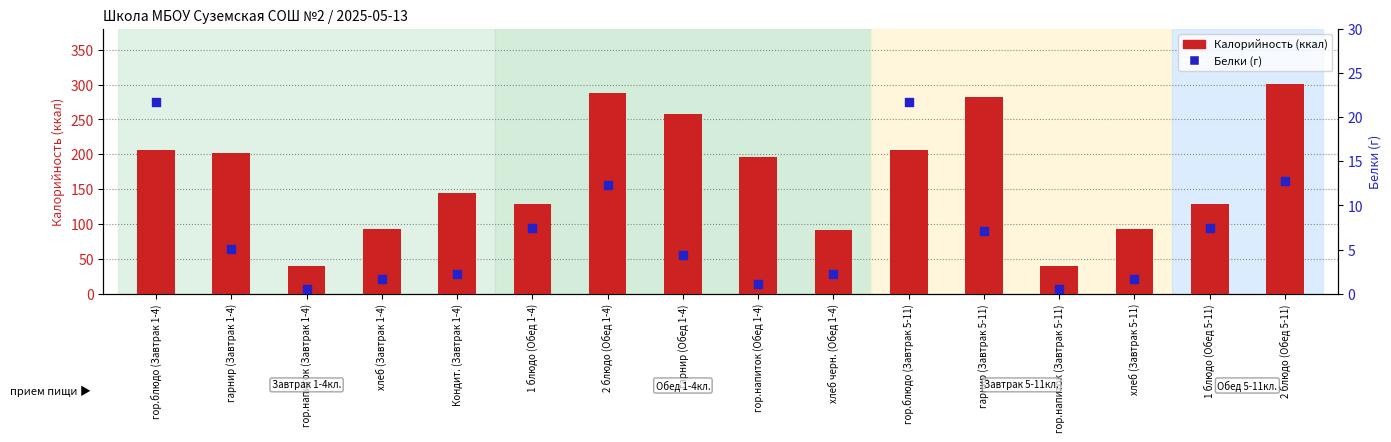

Which series reaches the maximum Y coordinate?

Калорийность